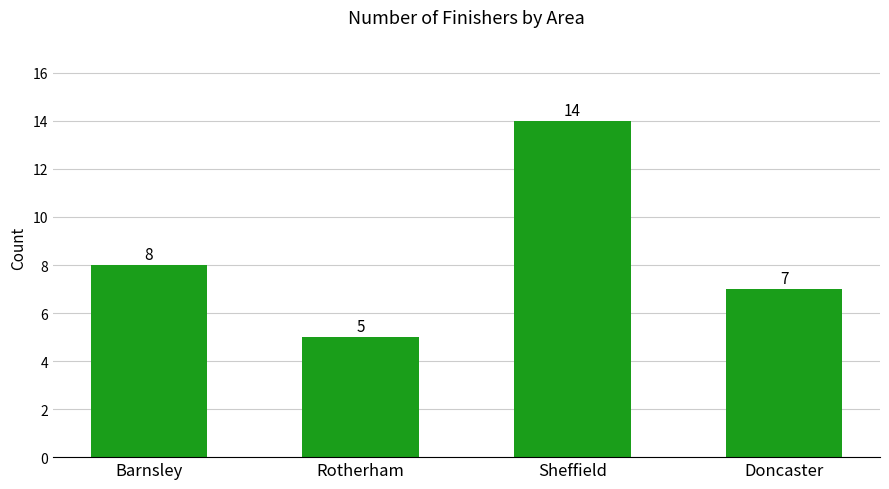

Which has a higher value, Doncaster or Sheffield?

Sheffield